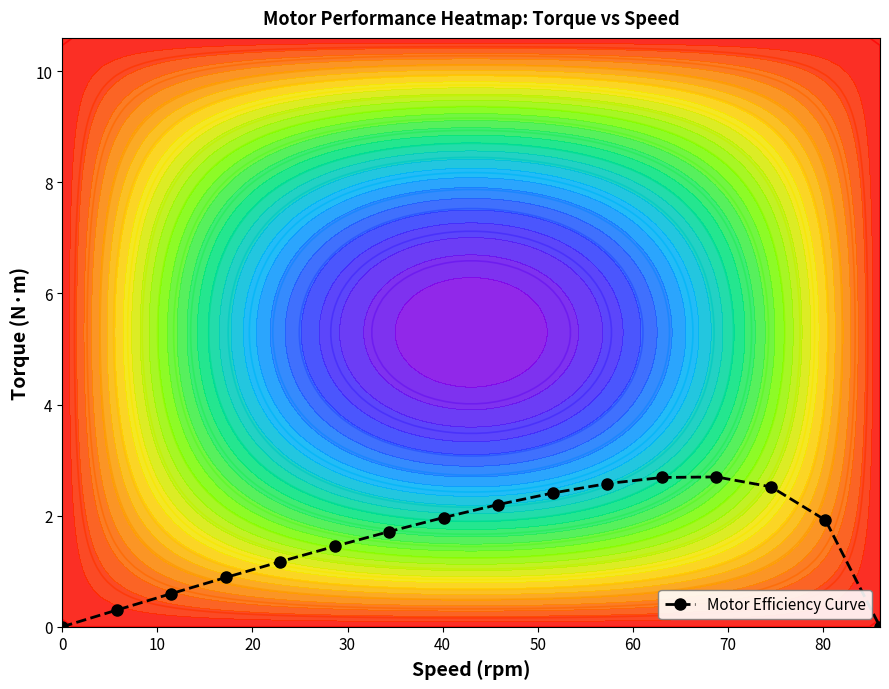

How many data points does each series have?

16